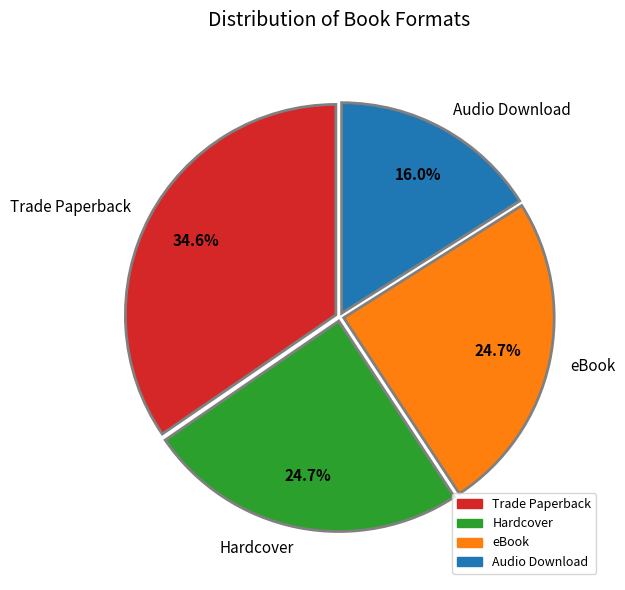

Combined, do Trade Paperback and Hardcover account for over 50%?

Yes